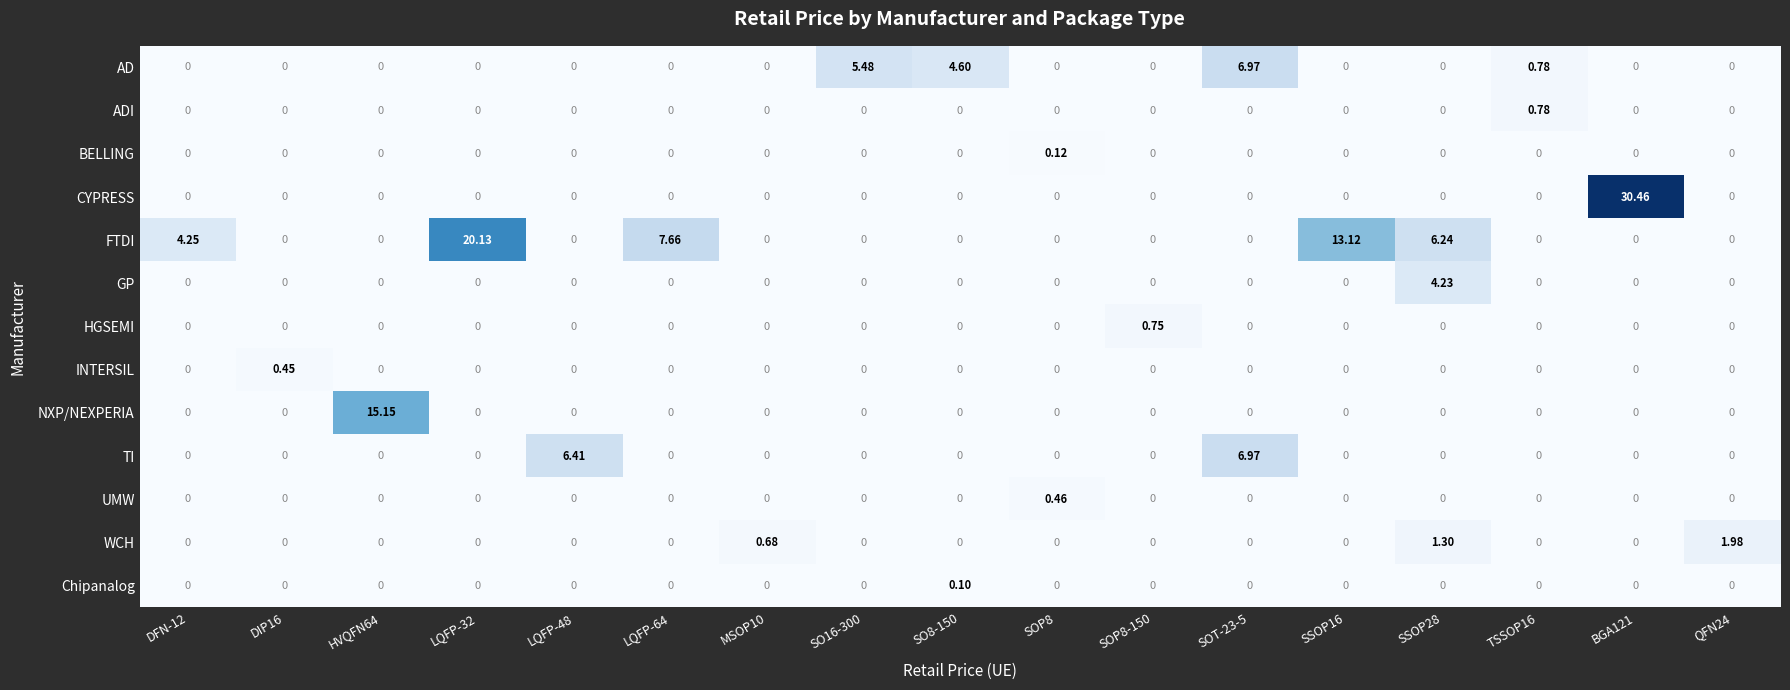

At how many categories does at least one series exceed 7?

5